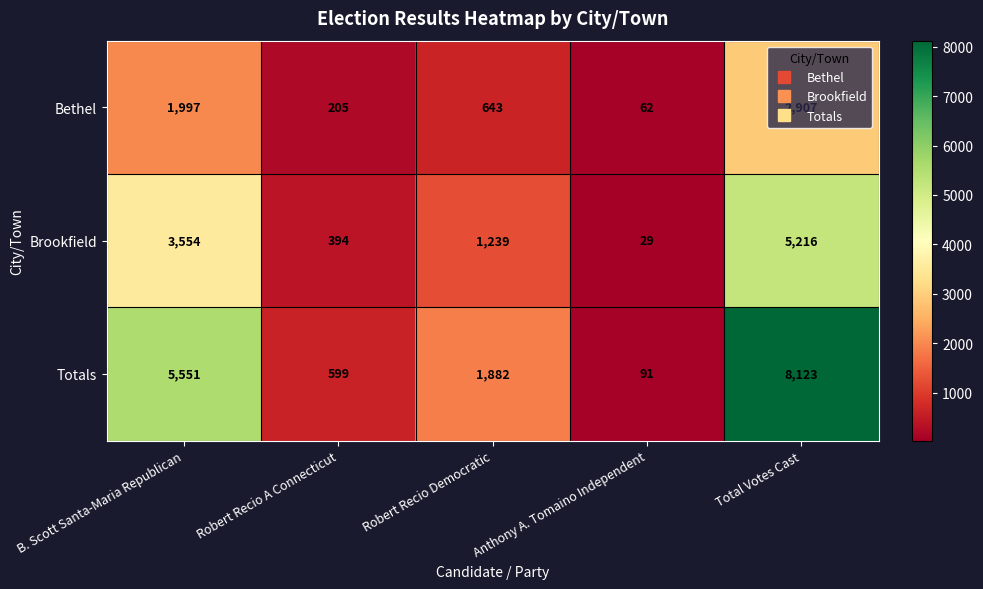

Where does the Bethel series first go above 643?

B. Scott Santa-Maria Republican